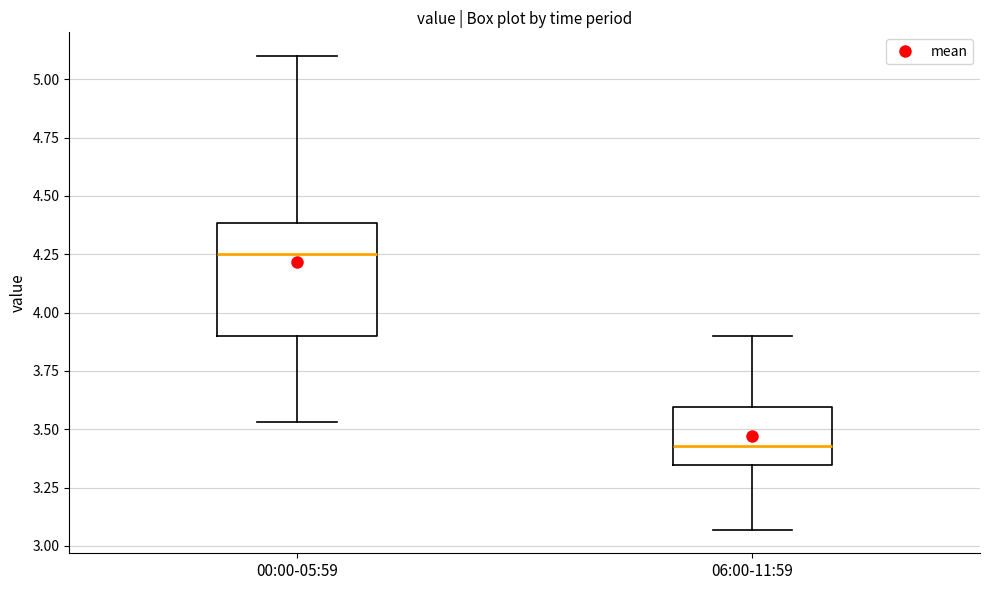

Reading left to right, read every box against the y-axis: the position of its median line, the range the box covers, and the ends of its whiskers. The values are not printed on the chart, so give them approximately, as read against the axis.

00:00-05:59: median 4.25, box 3.90 to 4.40, whiskers 3.55 to 5.10
06:00-11:59: median 3.45, box 3.35 to 3.60, whiskers 3.05 to 3.90